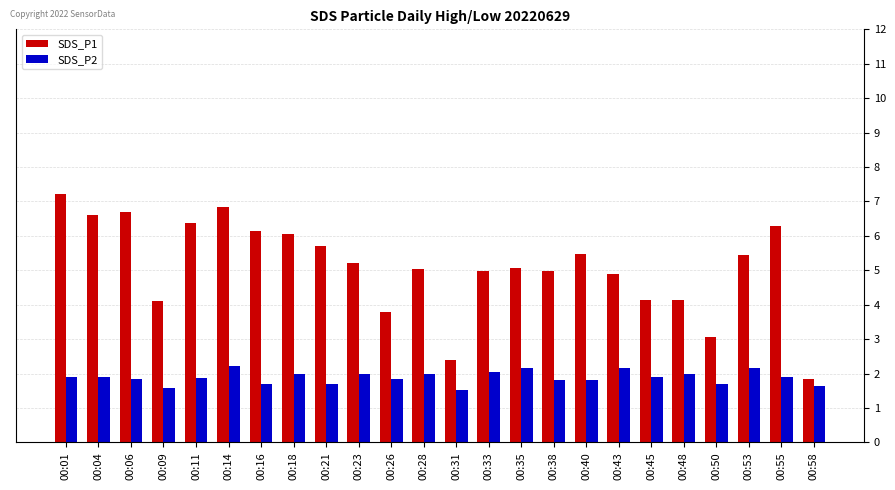

What is the total value across all series at 00:14?

9.1